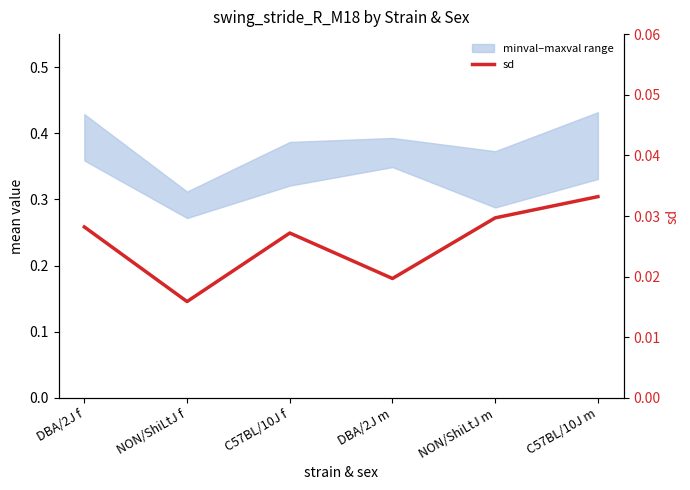

Rank the categories by value from highest to lowest.

C57BL/10J m, NON/ShiLtJ m, DBA/2J f, C57BL/10J f, DBA/2J m, NON/ShiLtJ f